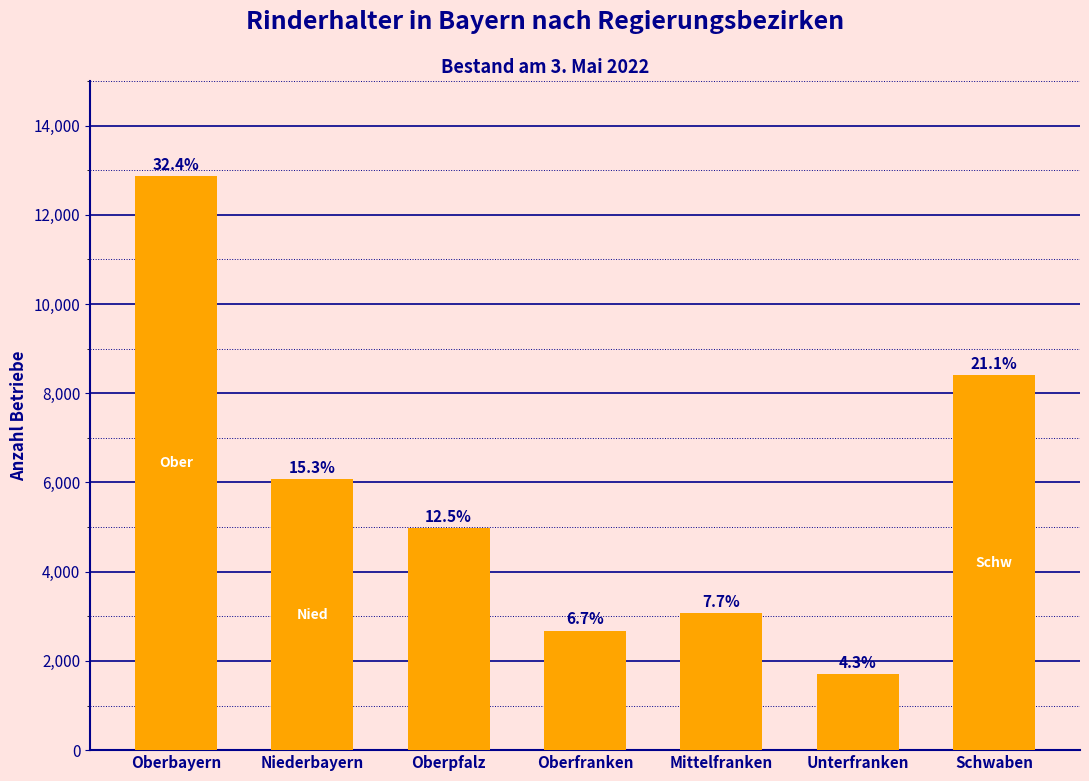

Are the bars horizontal?

No